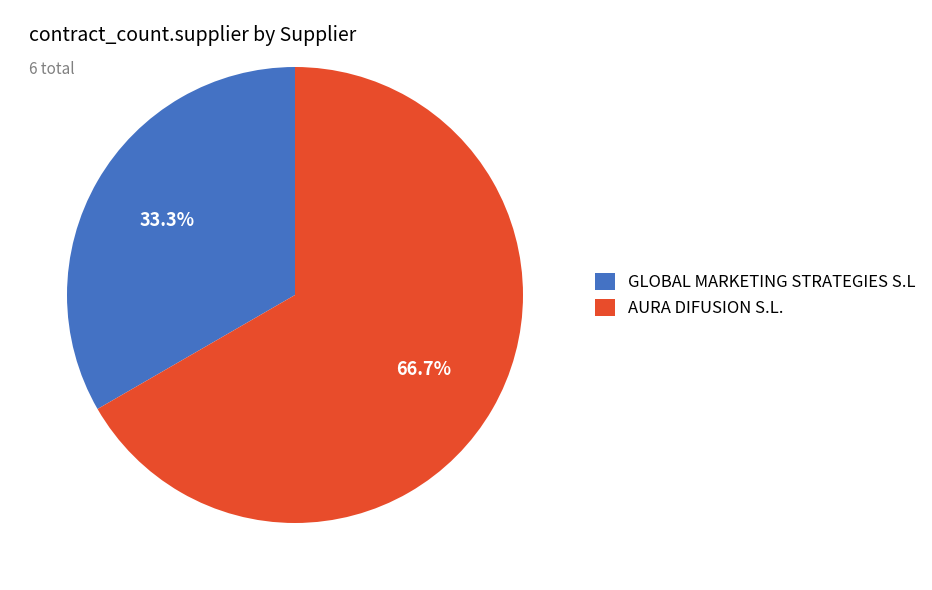

Is there a majority slice in this chart?

Yes